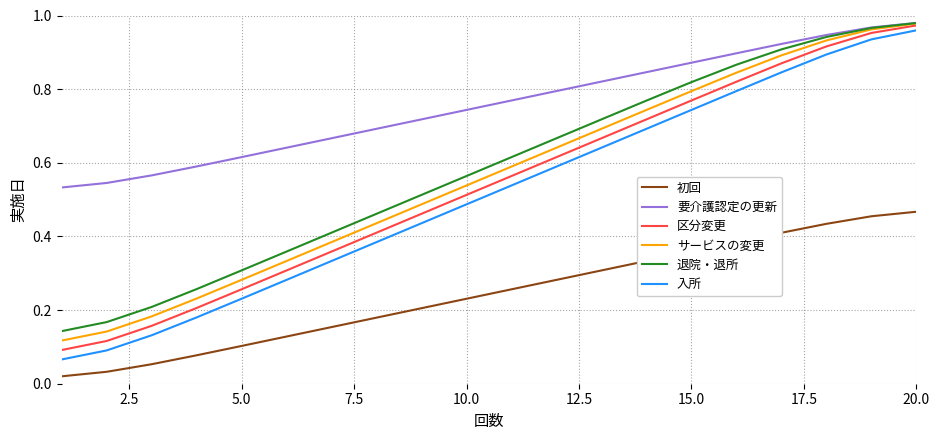

Which series has the largest range (max minus min)?

入所